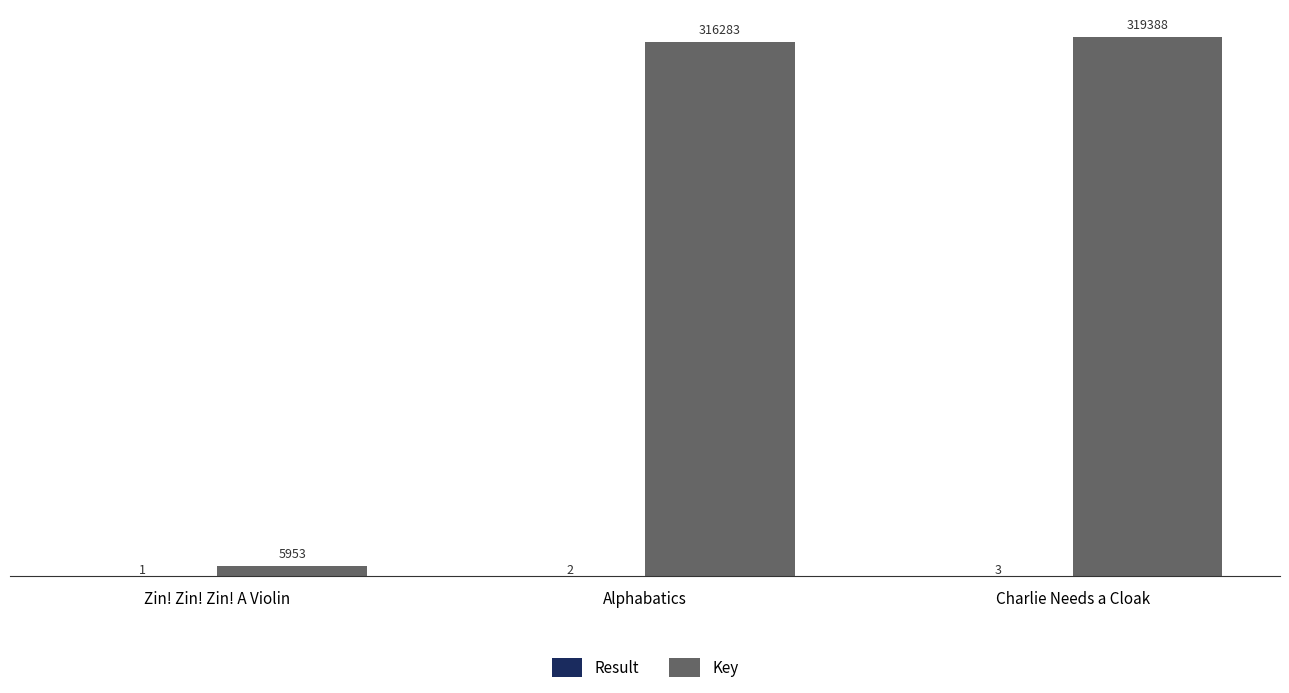

What is the sum of all Key values?

641624